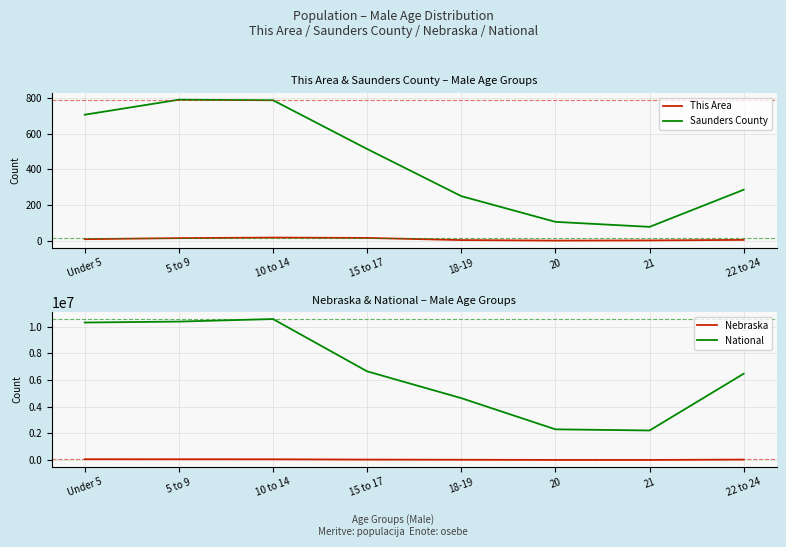

What is the value of the Saunders County point at the 1st from the left?

706